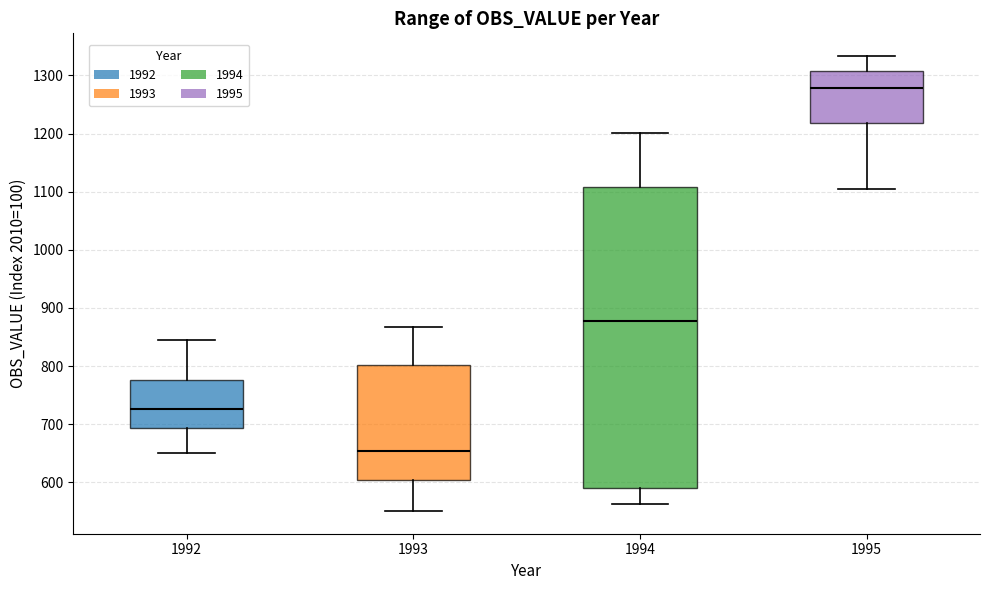

Which box is the tallest, from its lower edge to its upper edge?

1994